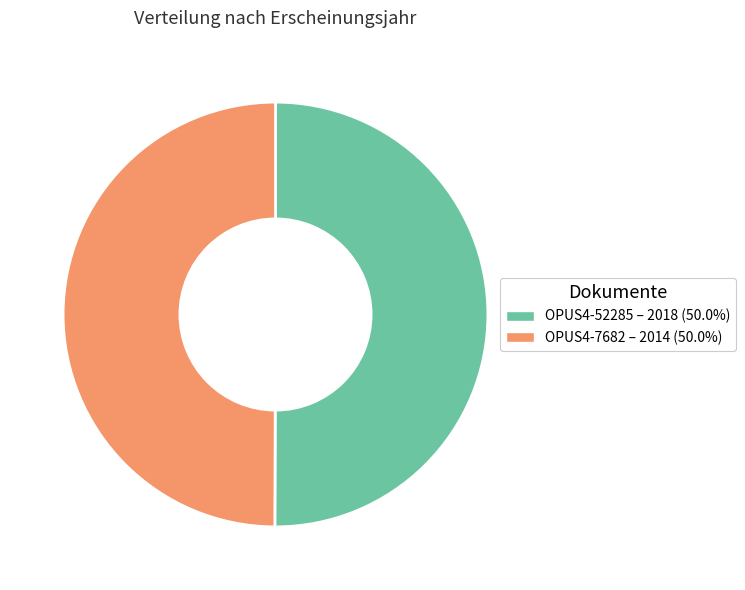

The OPUS4-52285 slice represents 50% of the pie. True or false?

True